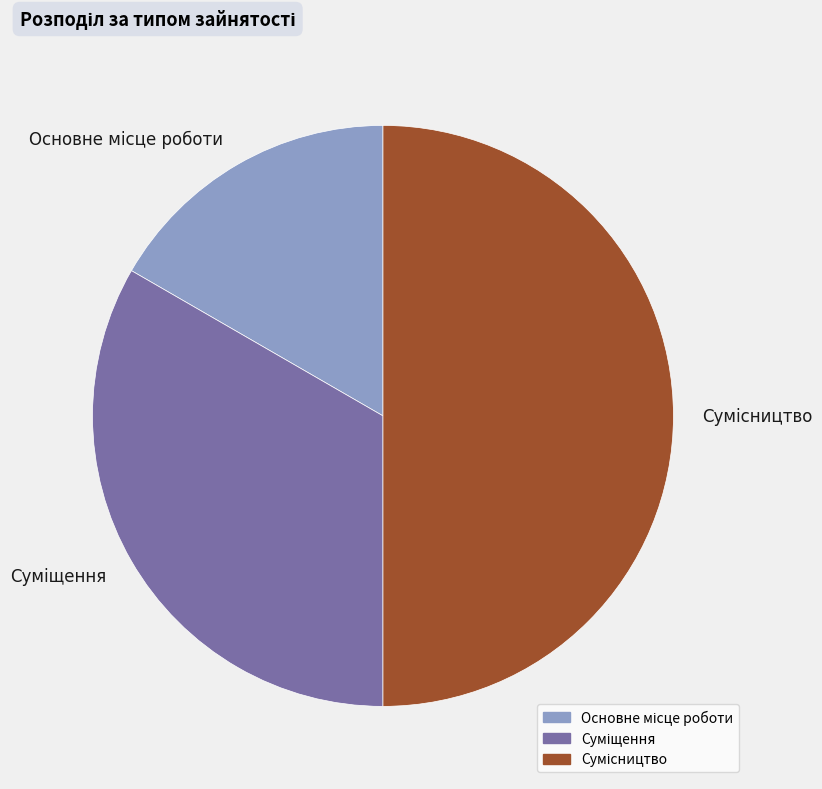

To the nearest percent, what percentage of the pie is Суміщення?

33%